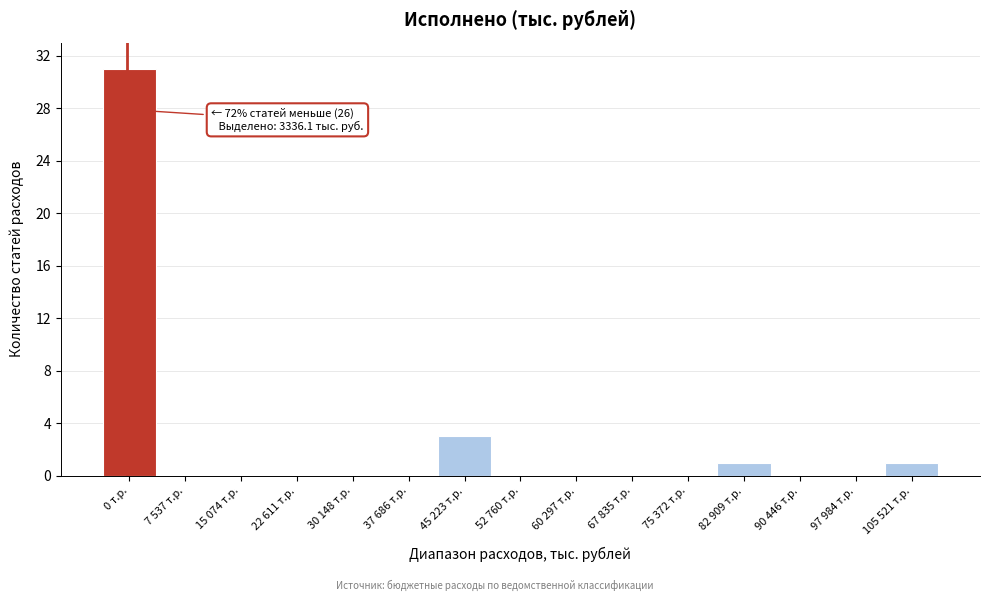

Reading right to left, transcribe all the data shown in this chart.

105 521 т.р.=1	97 984 т.р.=0	90 446 т.р.=0	82 909 т.р.=1	75 372 т.р.=0	67 835 т.р.=0	60 297 т.р.=0	52 760 т.р.=0	45 223 т.р.=3	37 686 т.р.=0	30 148 т.р.=0	22 611 т.р.=0	15 074 т.р.=0	7 537 т.р.=0	0 т.р.=31